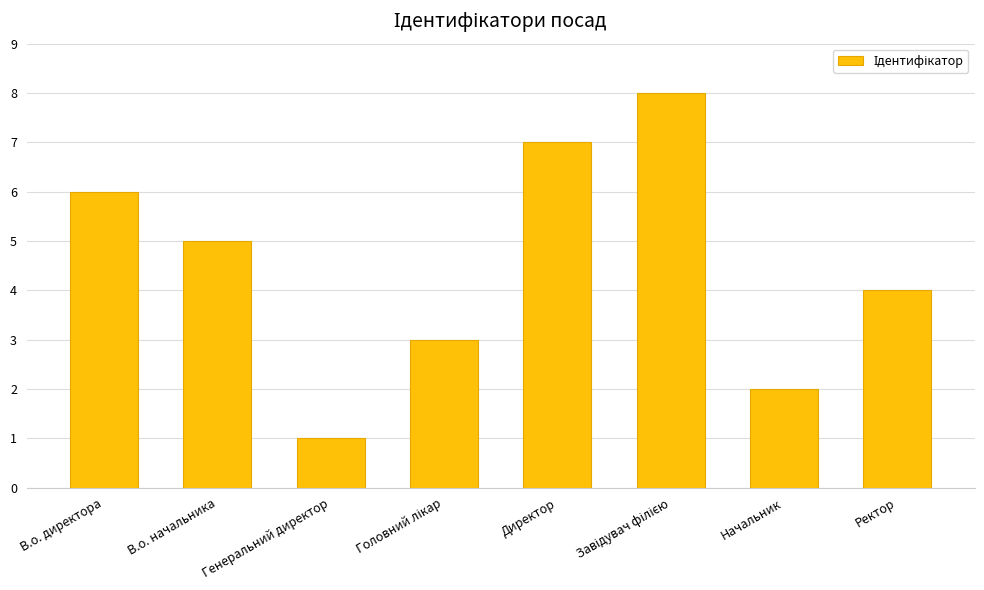

Which category has the lowest value across all series?

Генеральний директор